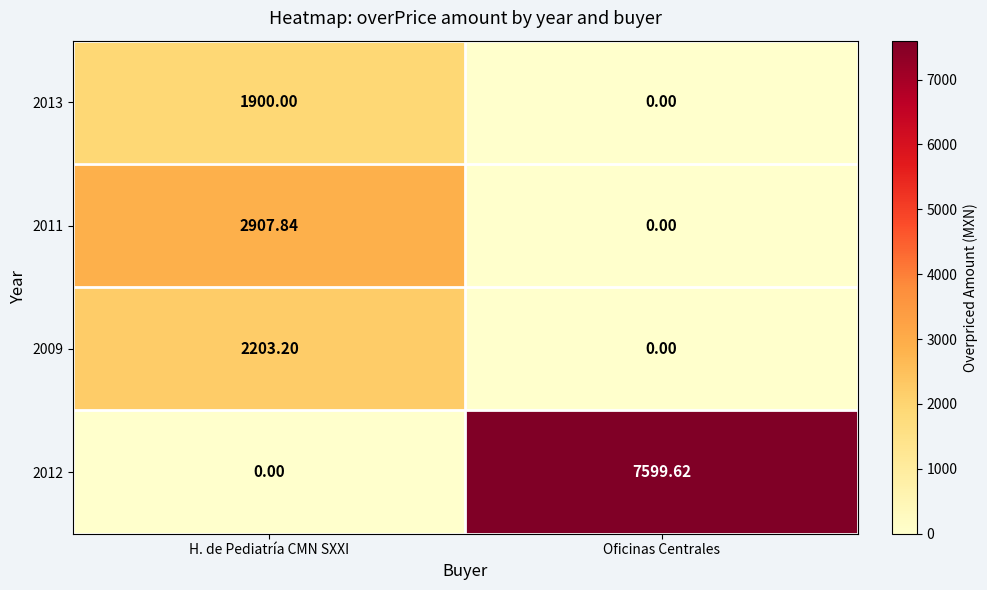

What is the maximum value shown in the chart?

7599.6